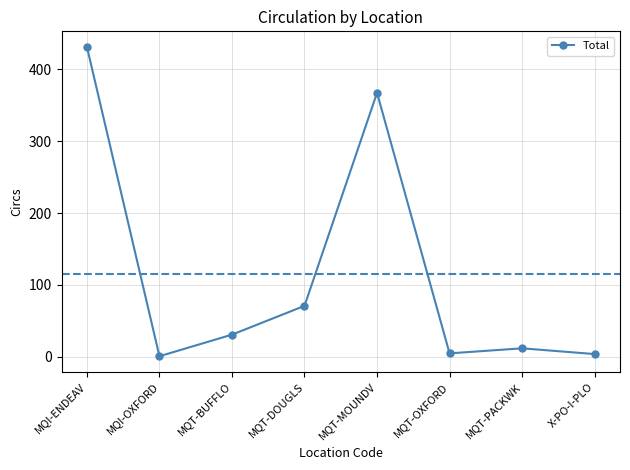

How many lines are shown in the chart?

1